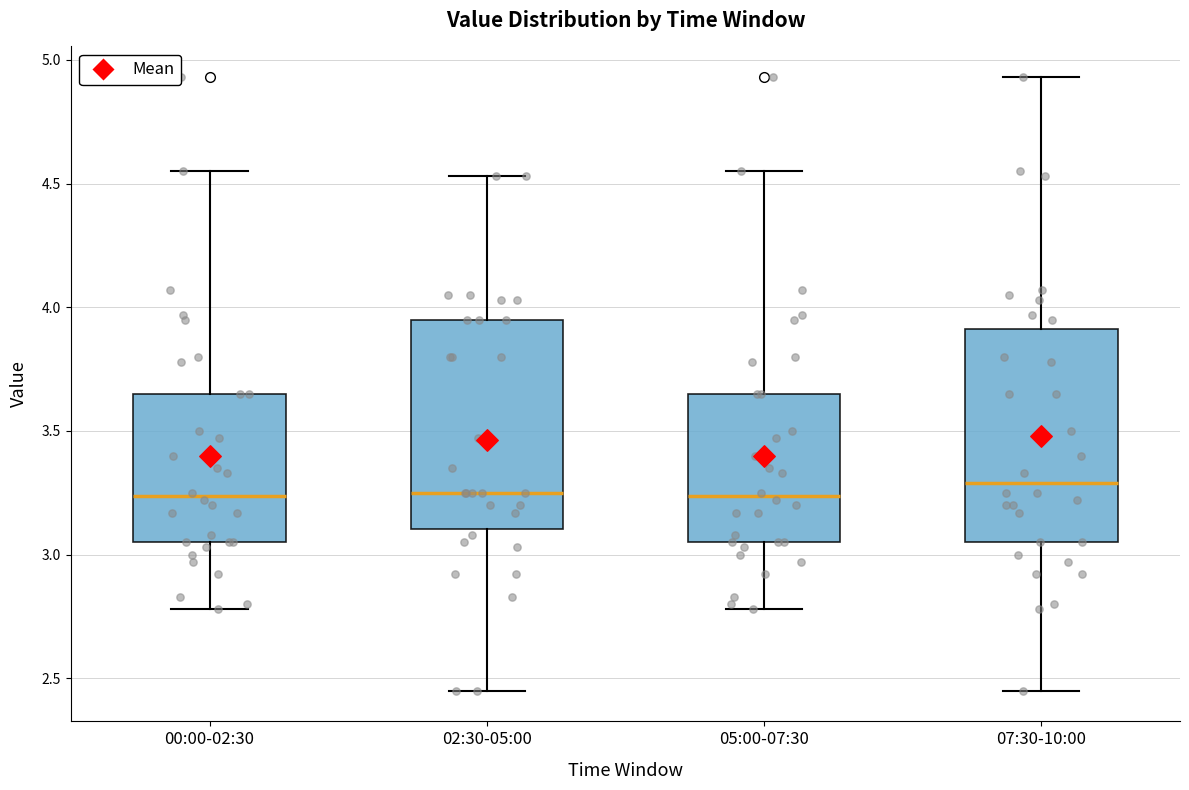

Reading left to right, transcribe this box plot: for each box, give where its median line is, the range the box spans, and where its two whiskers end, as read against the y-axis. The values are not printed on the chart, so give them approximately, as read against the axis.

00:00-02:30: median 3.25, box 3.05 to 3.65, whiskers 2.80 to 4.55
02:30-05:00: median 3.25, box 3.10 to 3.95, whiskers 2.45 to 4.55
05:00-07:30: median 3.25, box 3.05 to 3.65, whiskers 2.80 to 4.55
07:30-10:00: median 3.30, box 3.05 to 3.90, whiskers 2.45 to 4.95